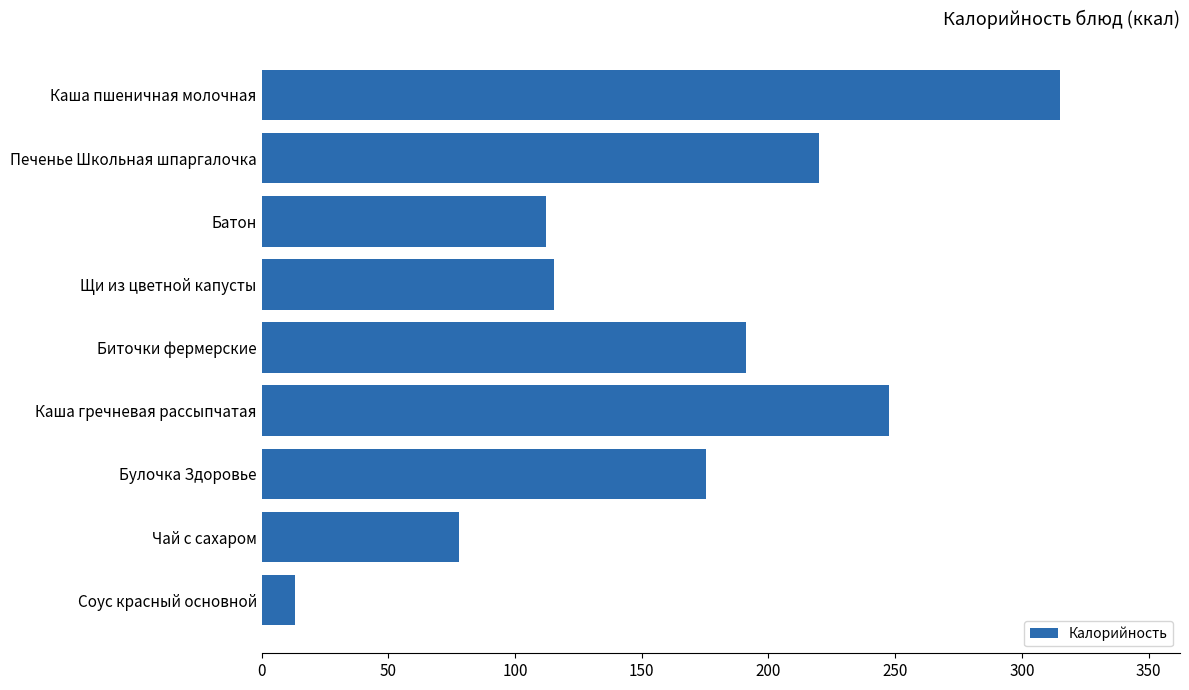

Rank the categories by value from lowest to highest.

Соус красный основной, Чай с сахаром, Батон, Щи из цветной капусты, Булочка Здоровье, Биточки фермерские, Печенье Школьная шпаргалочка, Каша гречневая рассыпчатая, Каша пшеничная молочная